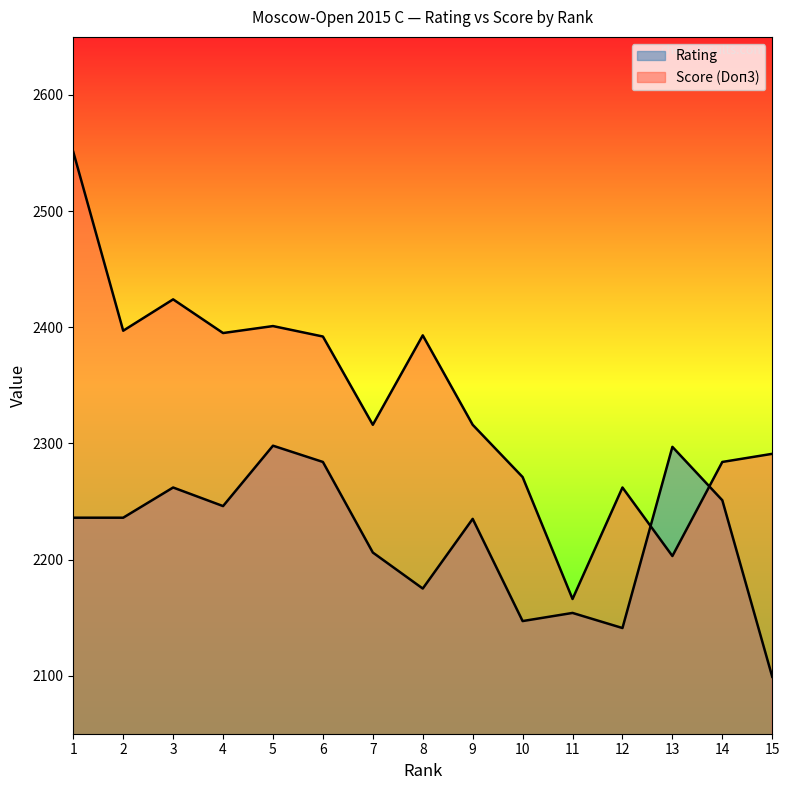

How many lines are shown in the chart?

2